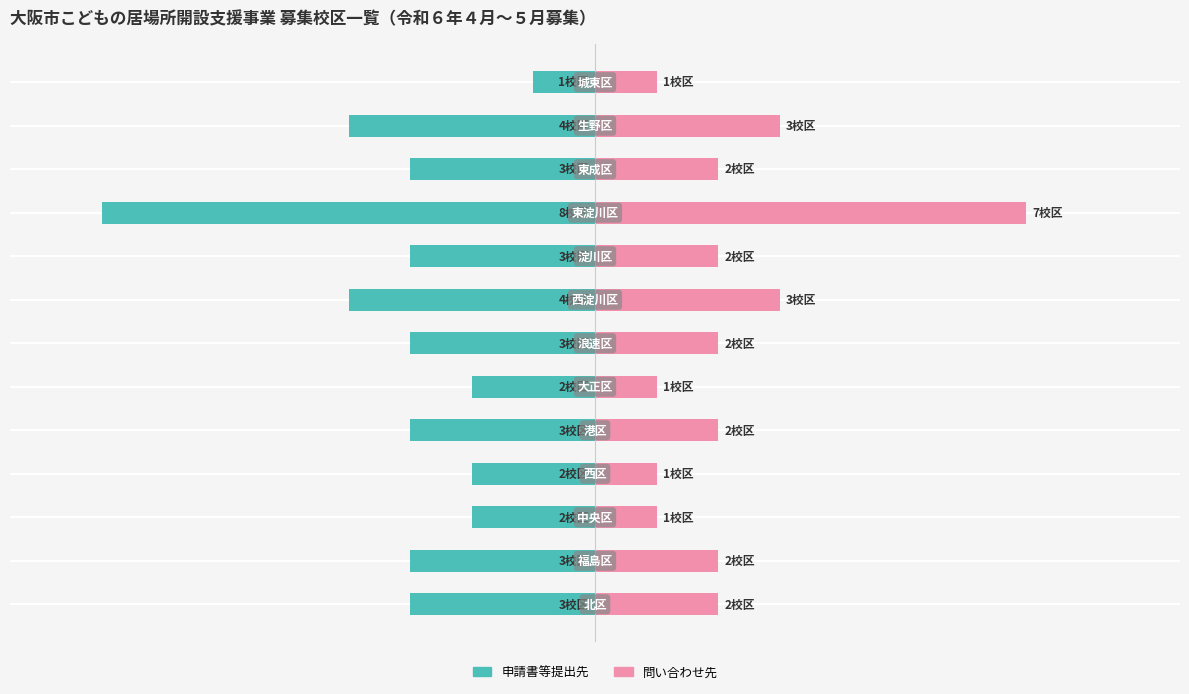

Count the number of categories in the chart.

13